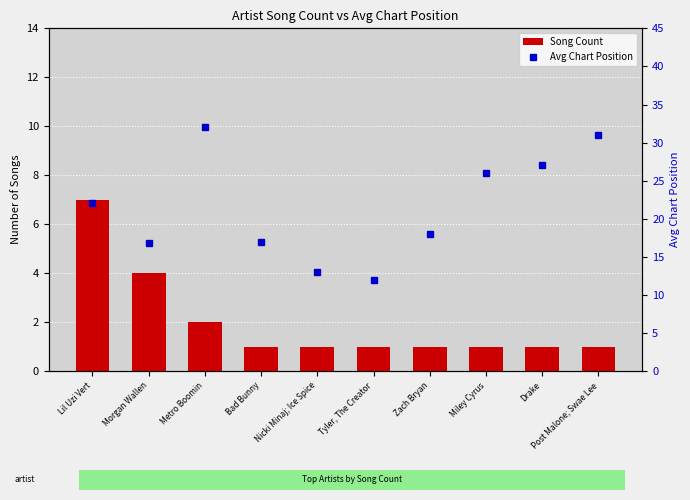

What is the lowest value of the Song Count series?

1.0